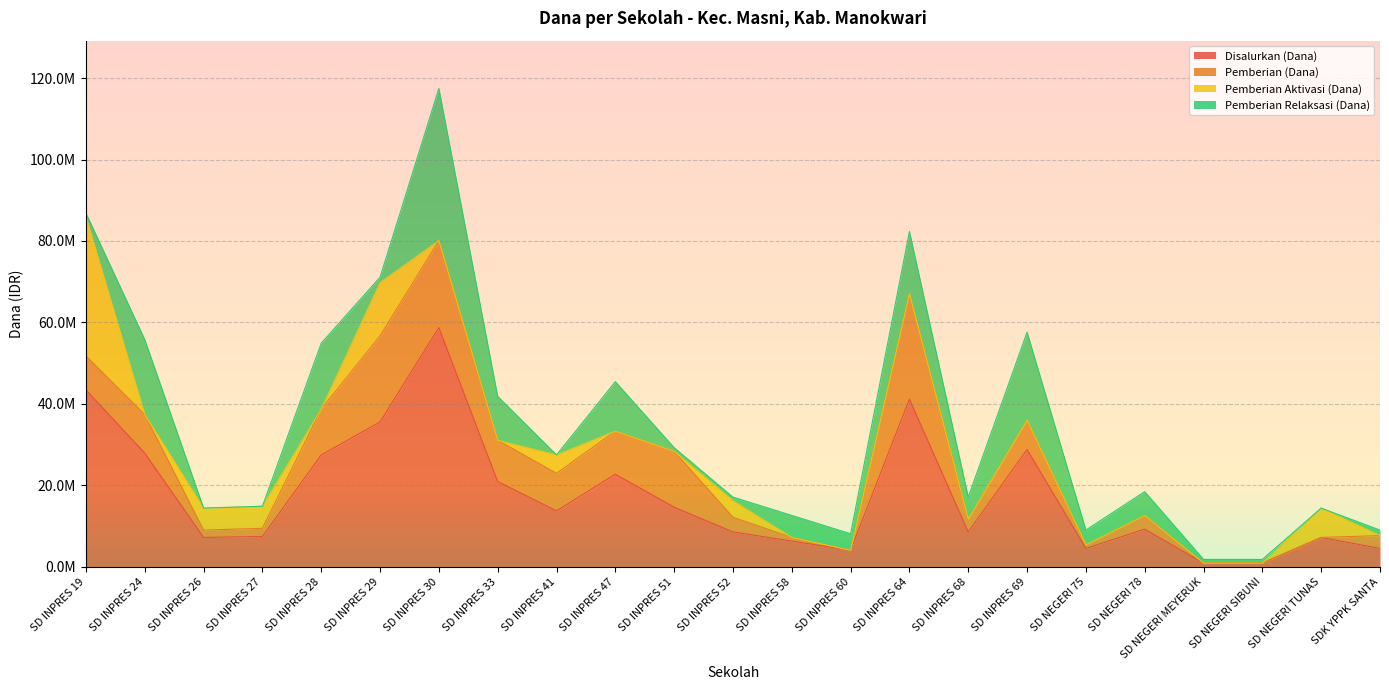

Which label corresponds to the largest value in the chart?

SD INPRES 30